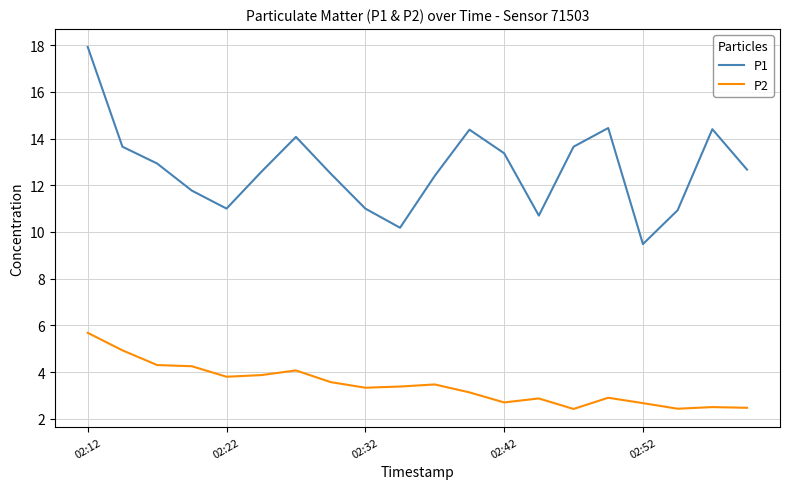

List the series in order of their overall mean, highest first.

P1, P2